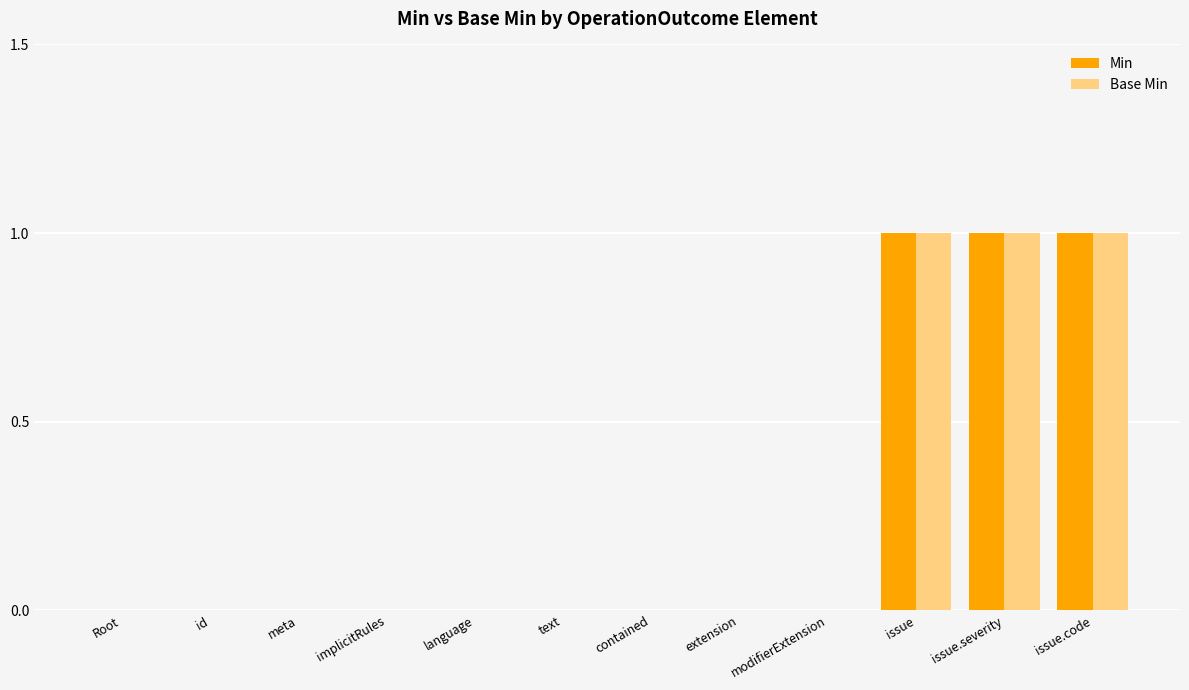

The value of Base Min at extension is 0. True or false?

True